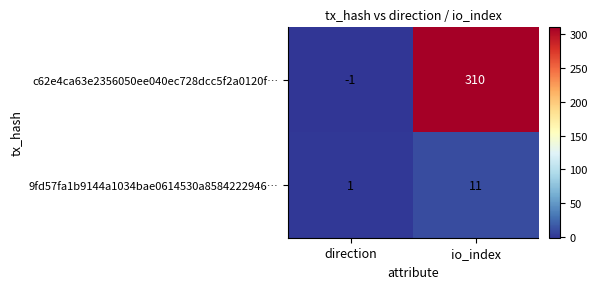

True or false: c62e4ca63e2356050ee040ec728dcc5f2a0120f… has a value of 310 at io_index.

True